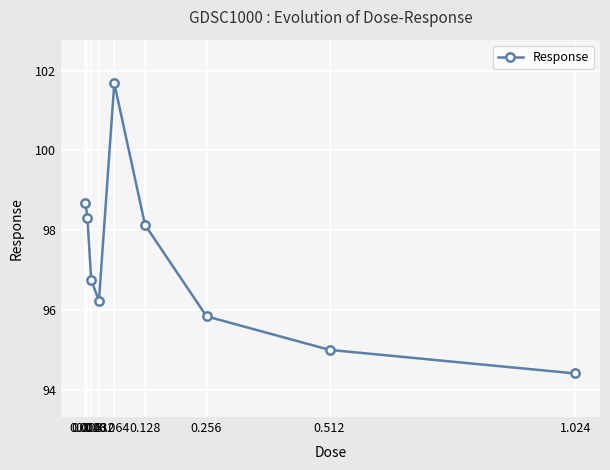

True or false: the data shows 46.7 at 0.512.

False